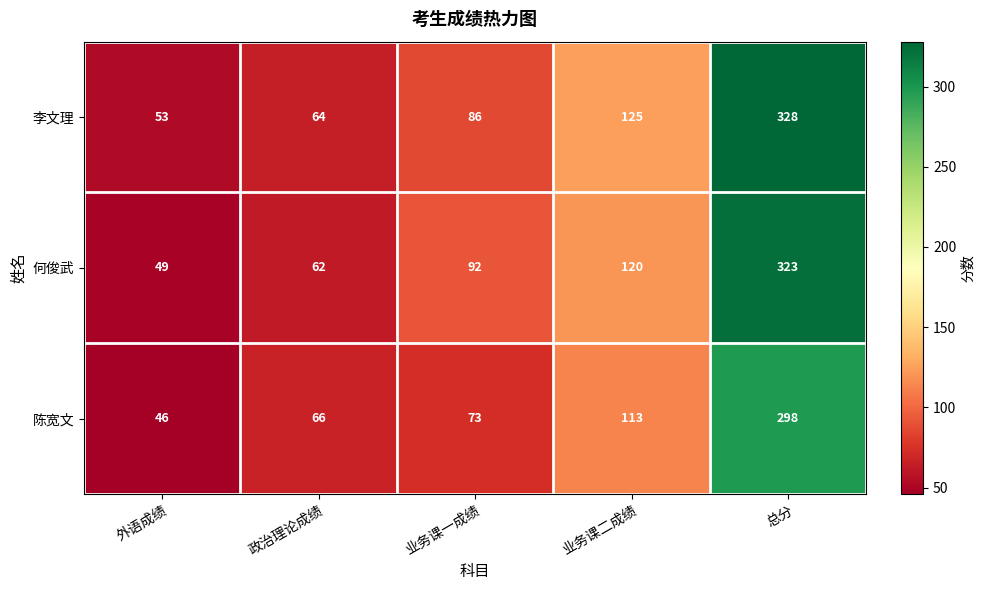

True or false: 李文理 has a value of 223 at 业务课二成绩.

False